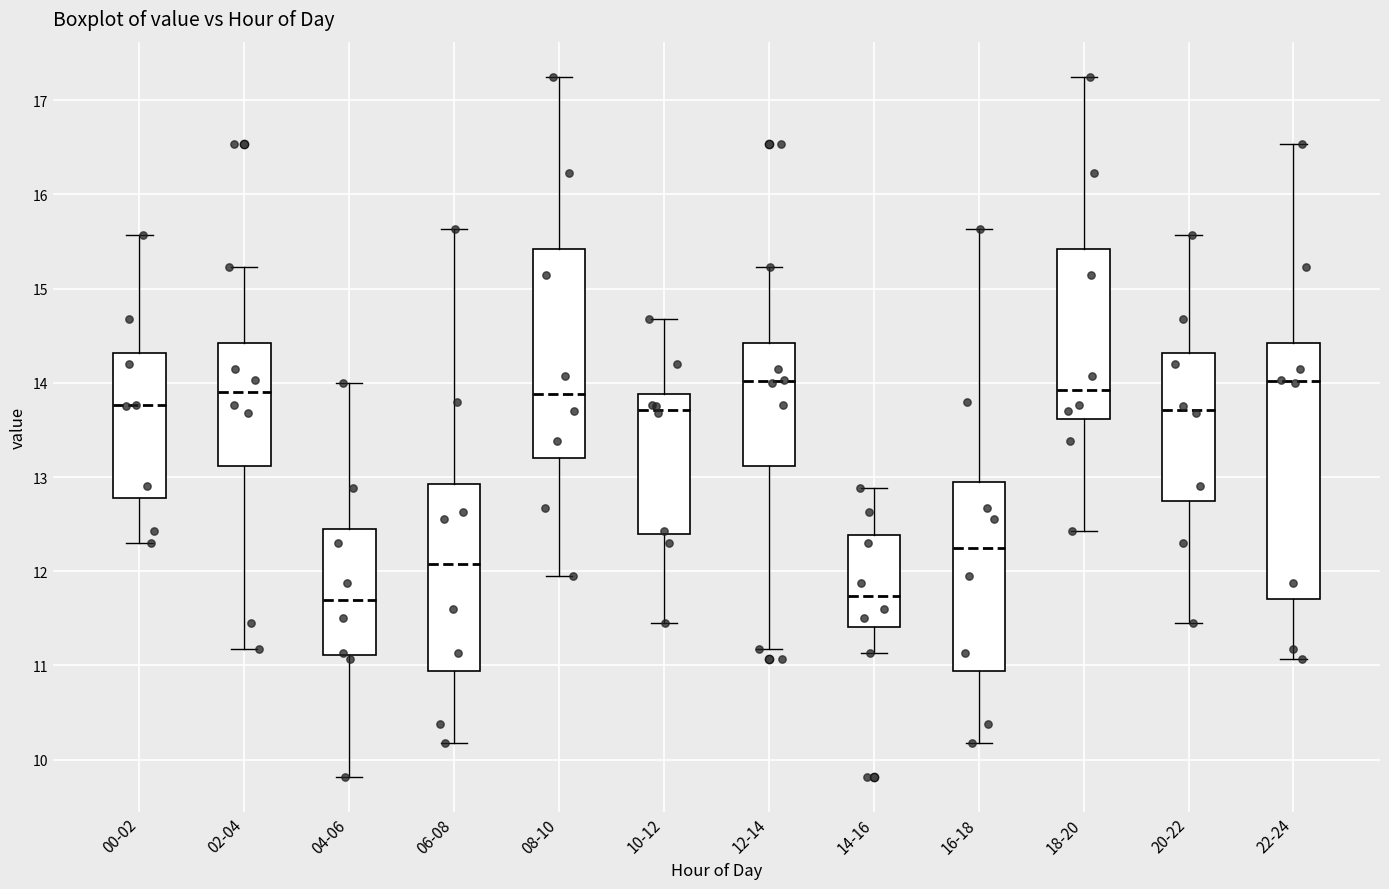

Where does the upper whisker of the box for 14-16 end on the y-axis? The values are not printed on the chart, so give them approximately, as read against the axis.

12.9